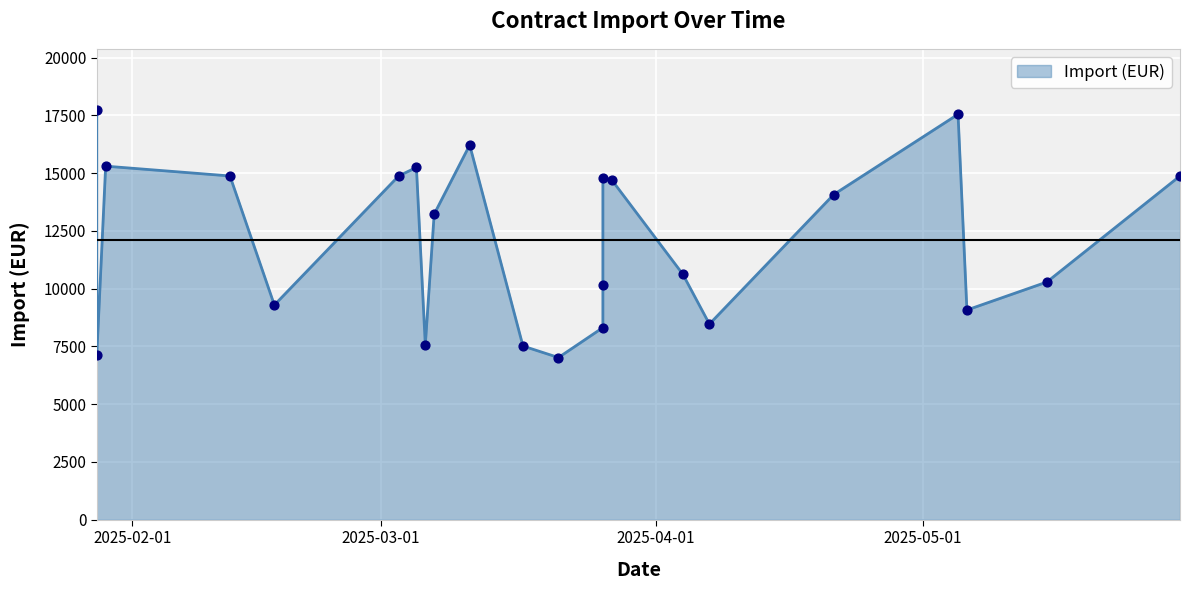

Approximately how many times larger is the value at 2025-03-11 compared to 2025-01-29?

1.1